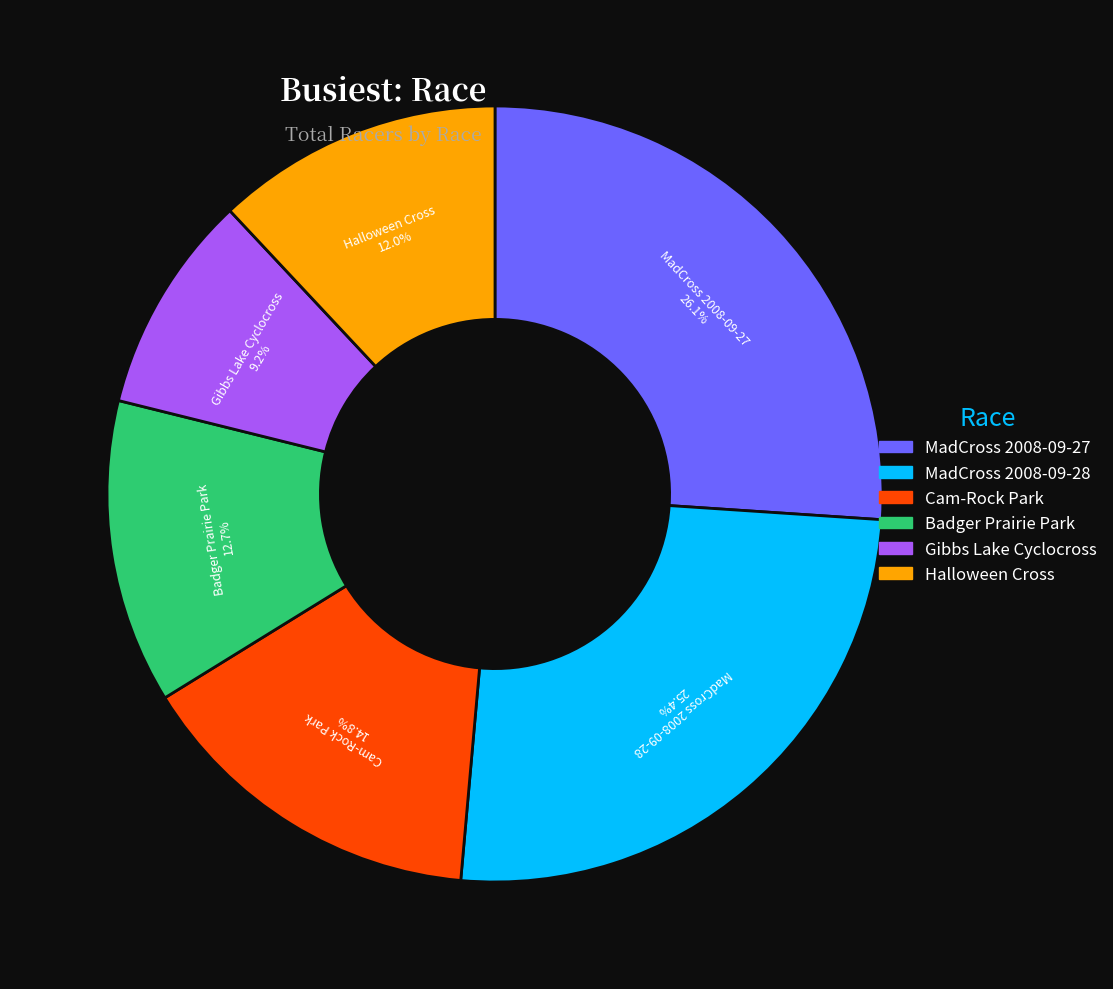

Does MadCross 2008-09-27 represent more than half of the total?

No